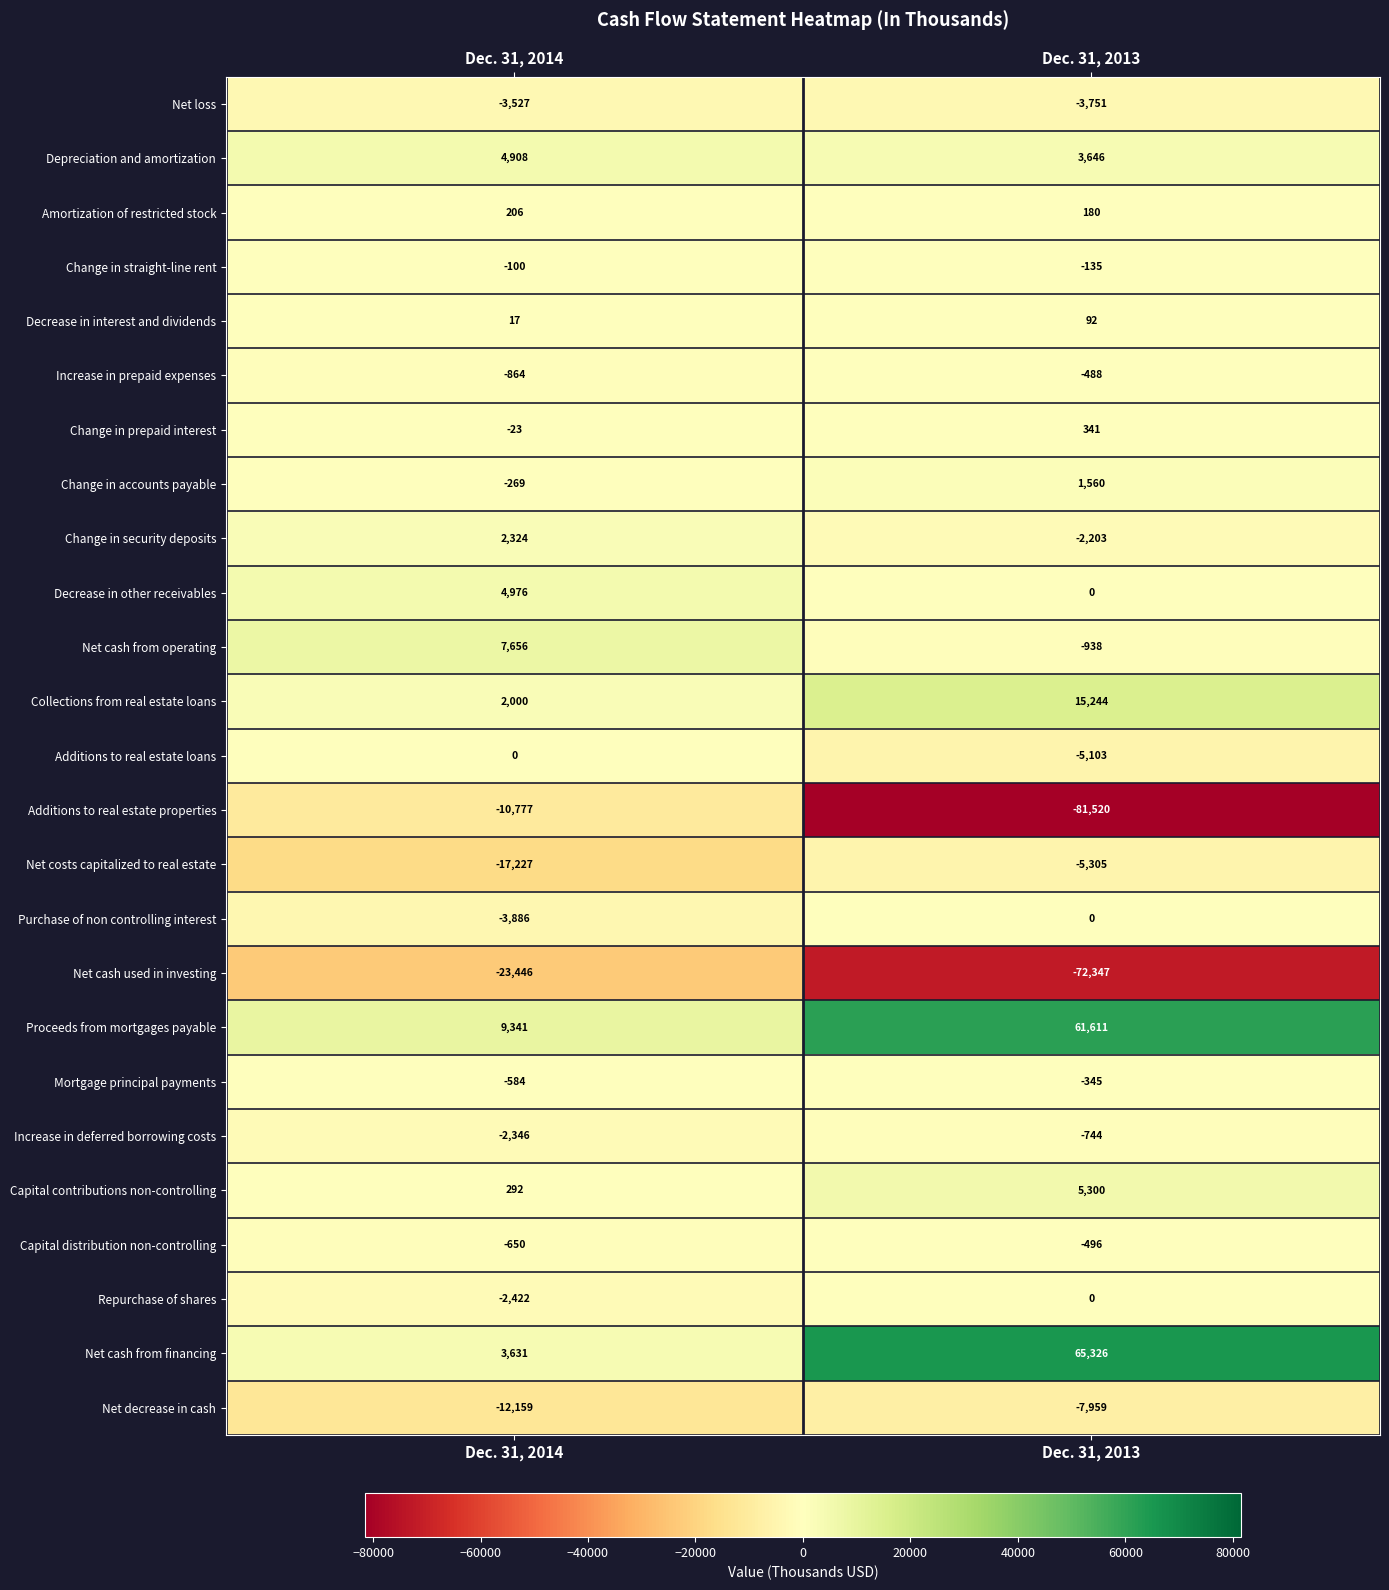

At which label is Change in accounts payable closest to 645?

Dec. 31, 2014